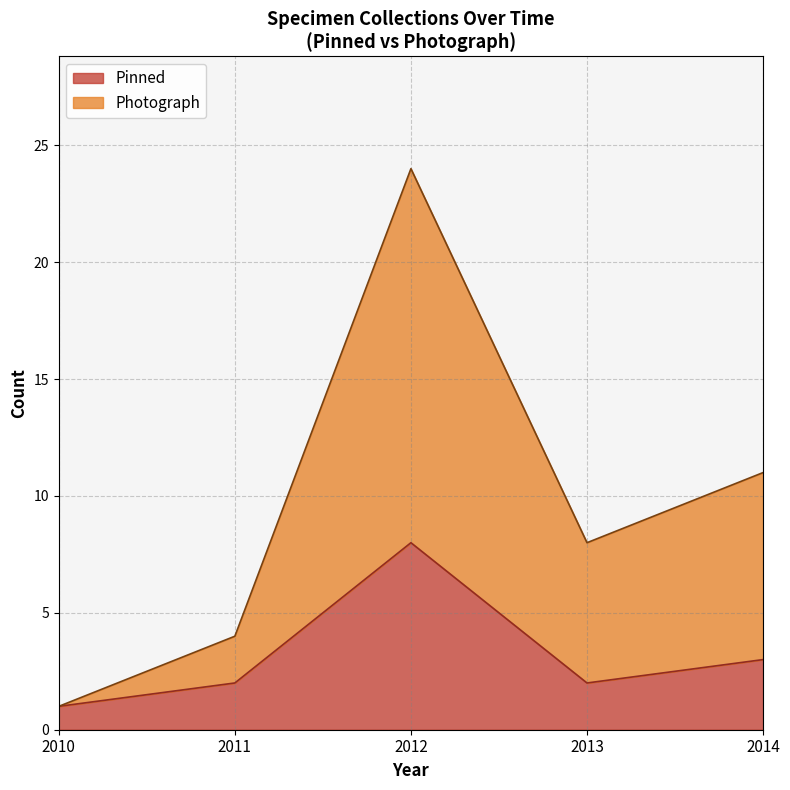

List the series in order of their overall mean, lowest first.

Pinned, Photograph